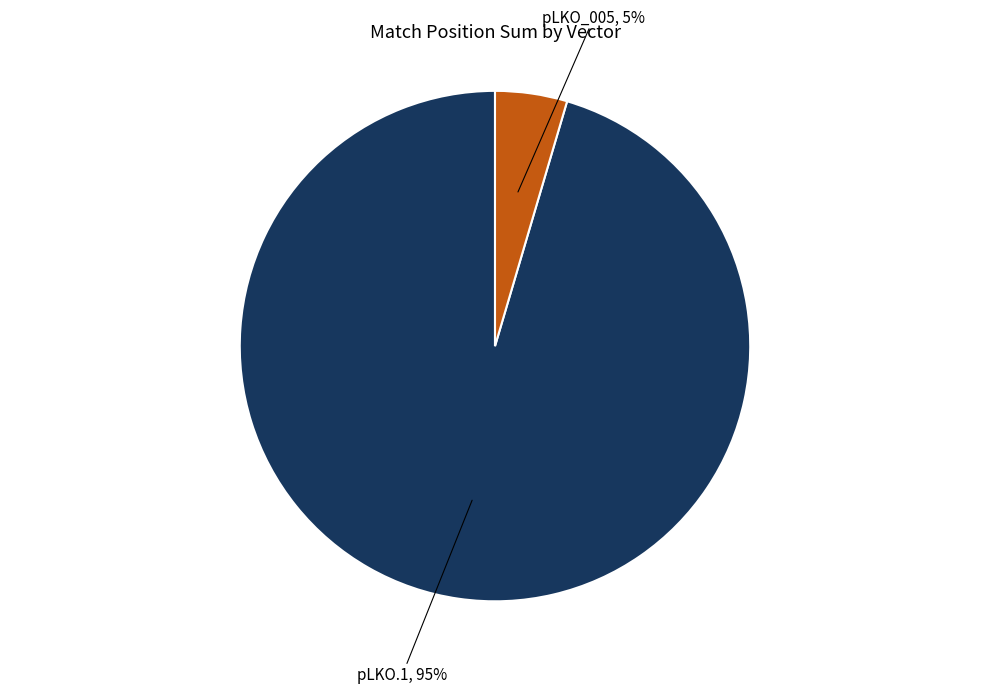

To the nearest percent, what is the average slice percentage?

50%